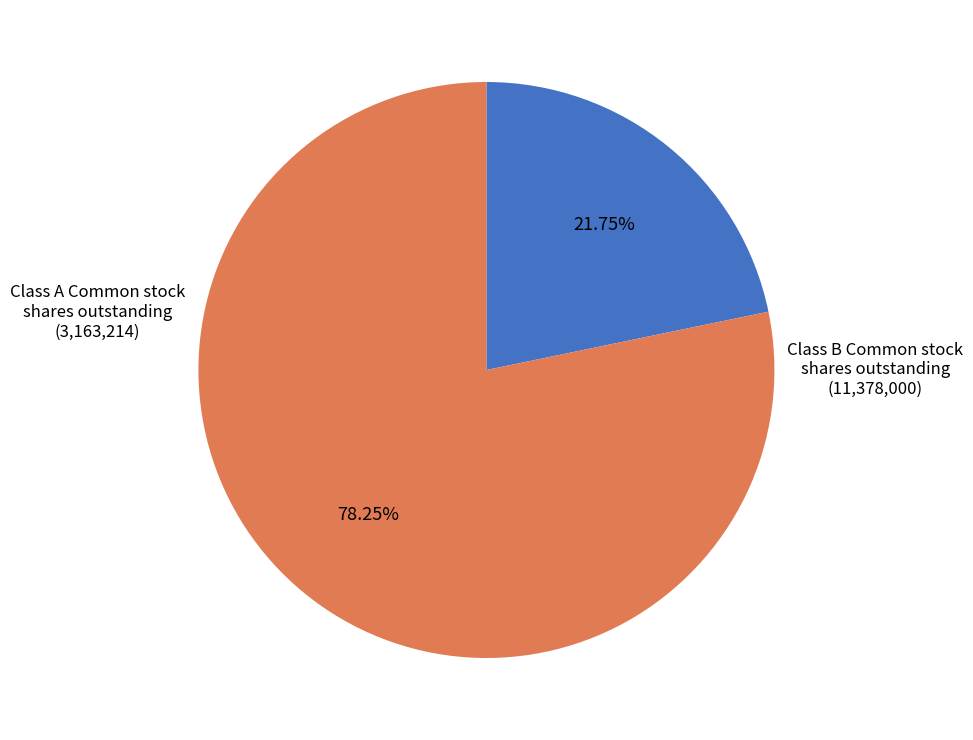

How many segments does this pie chart have?

2